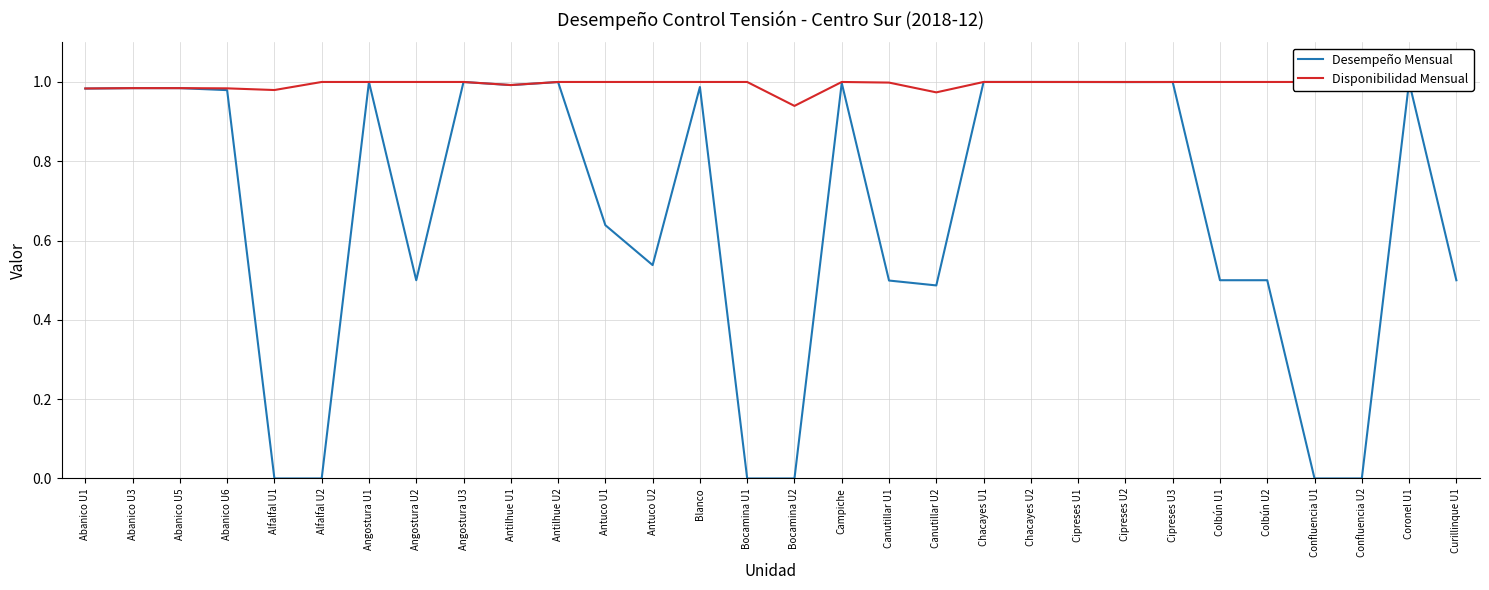

The value of Desempeño Mensual at Coronel U1 is 1.0. True or false?

True